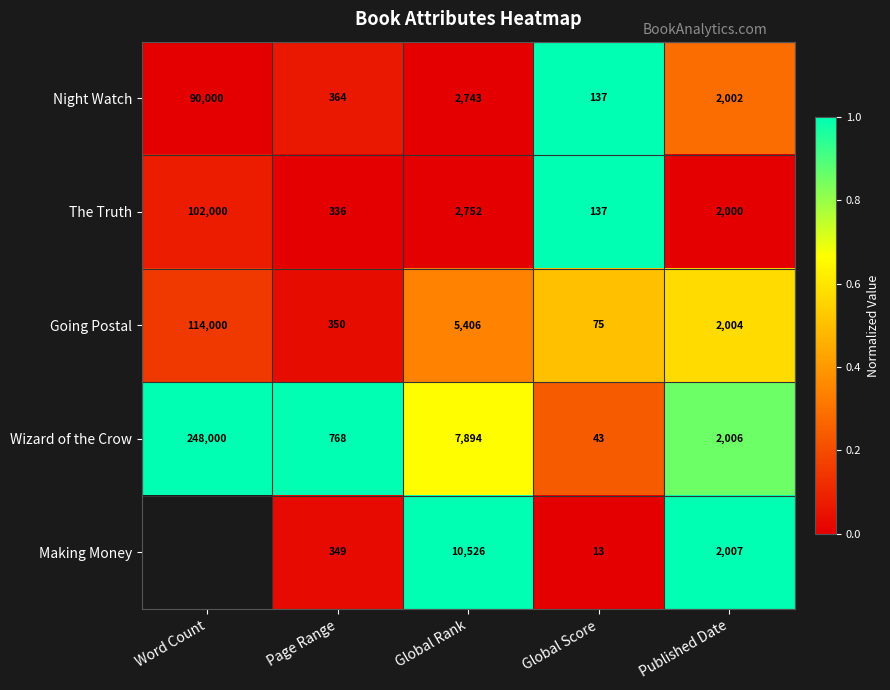

Where does the Wizard of the Crow series first go above 2006?

Word Count